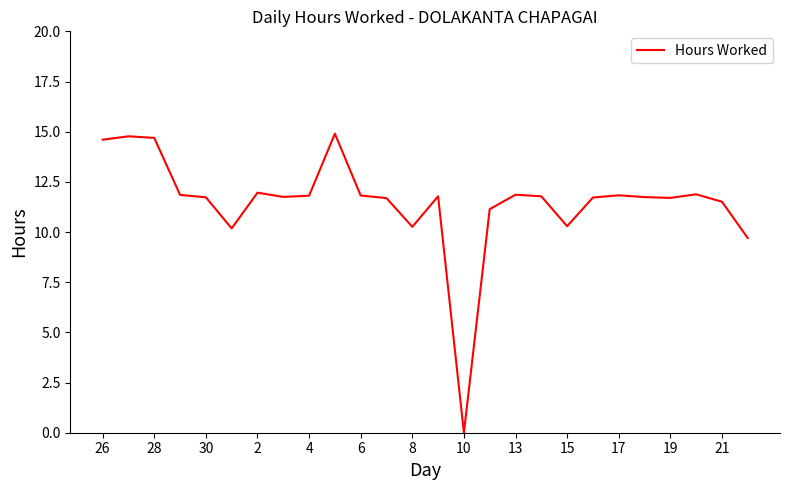

What is the maximum value shown in the chart?

14.9